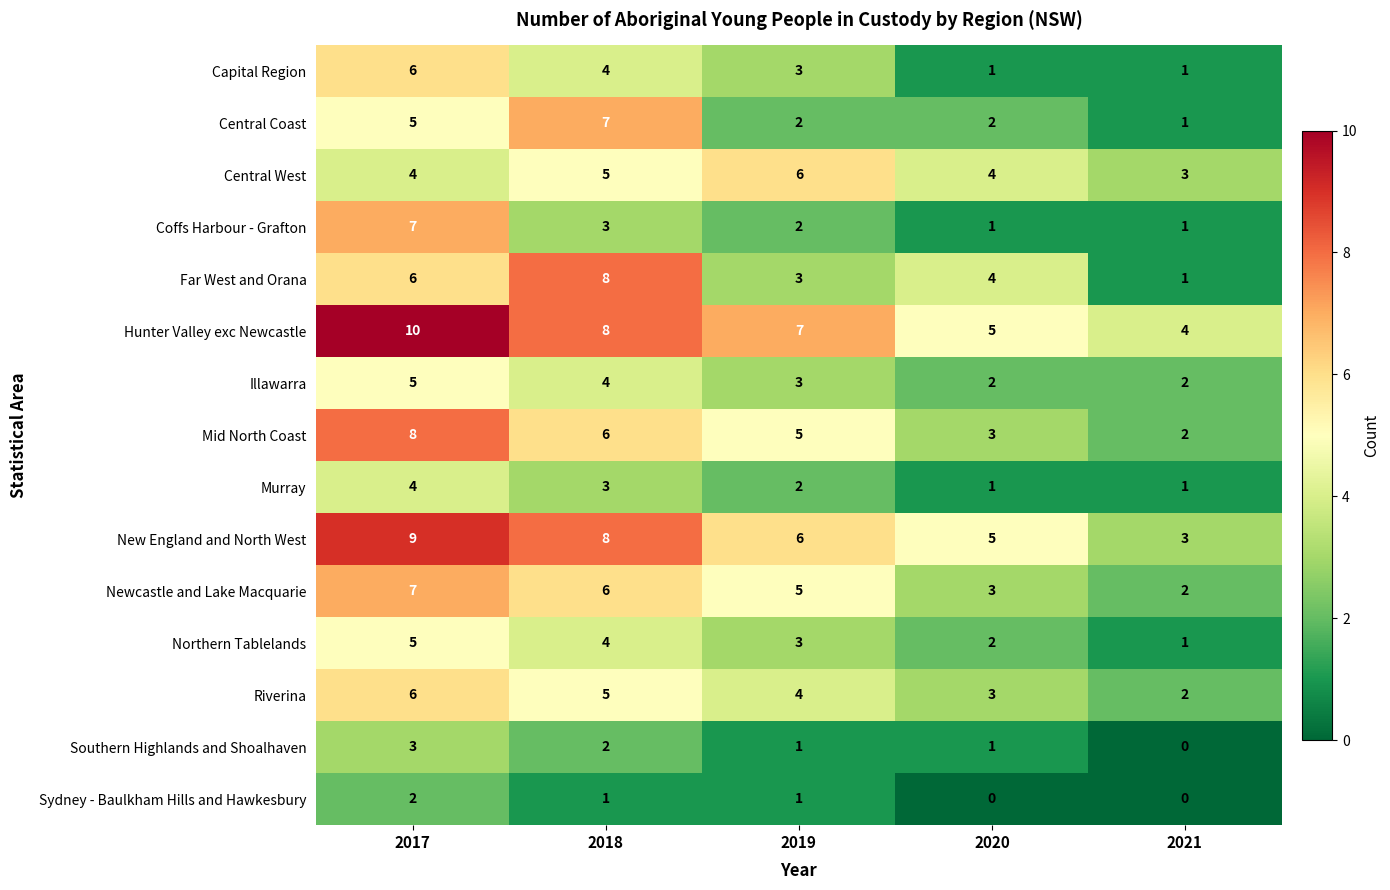

What is the difference between the highest and lowest values at 2018?

7